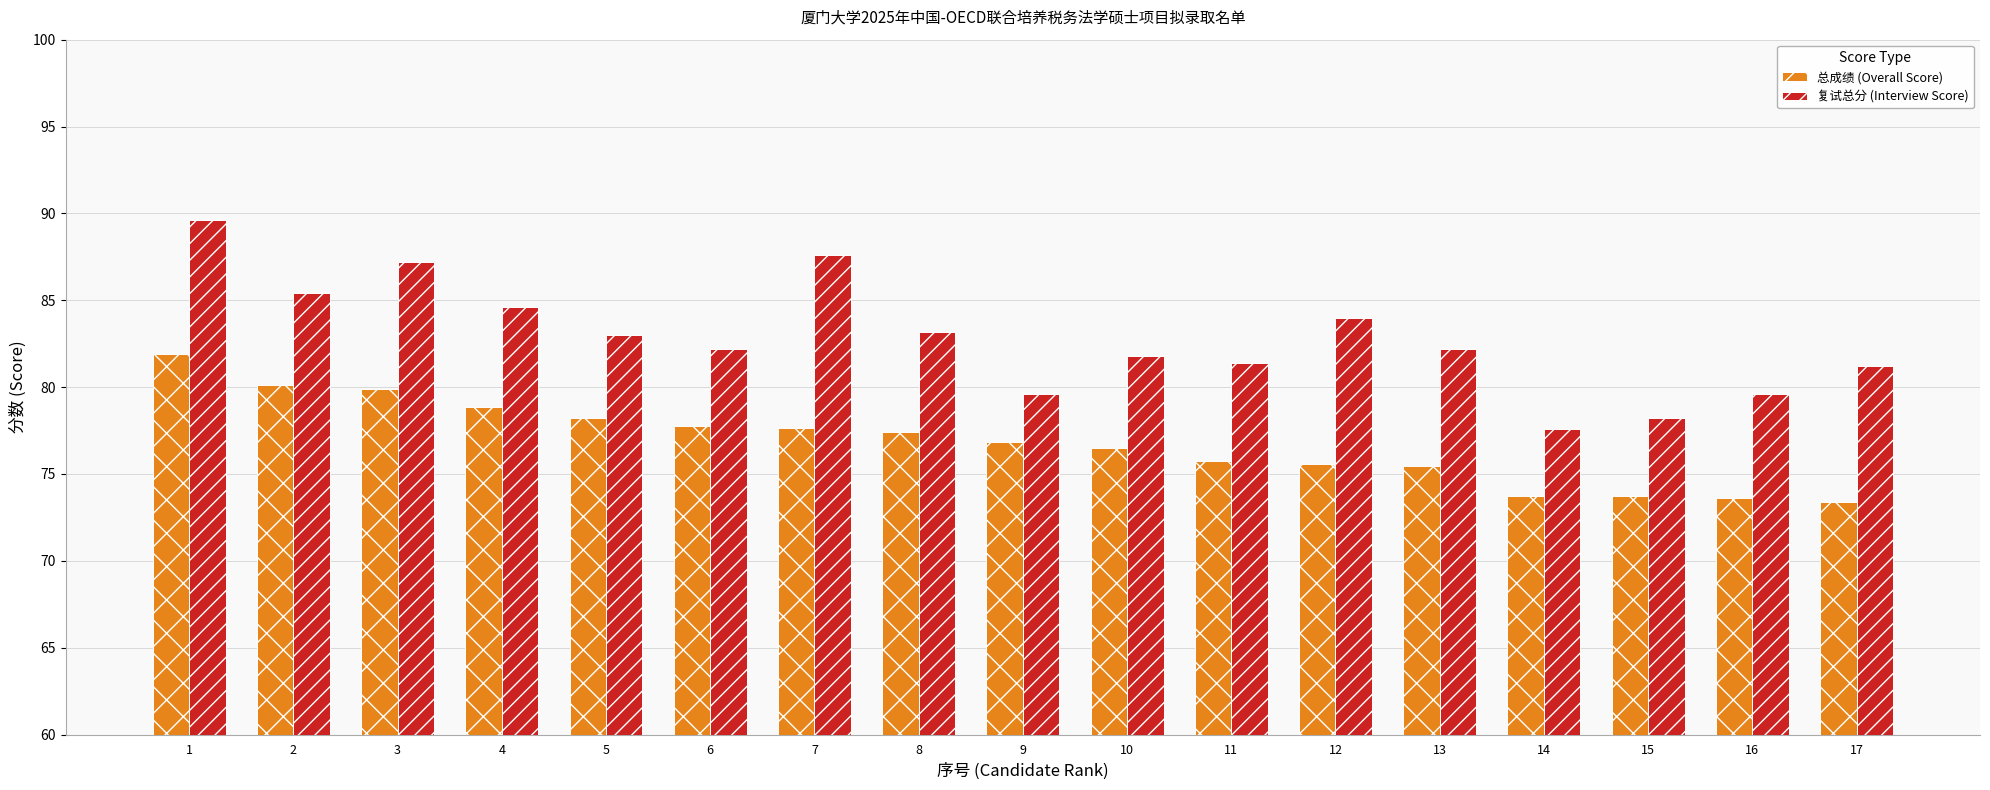

Which series has the largest range (max minus min)?

复试总分 (Interview Score)